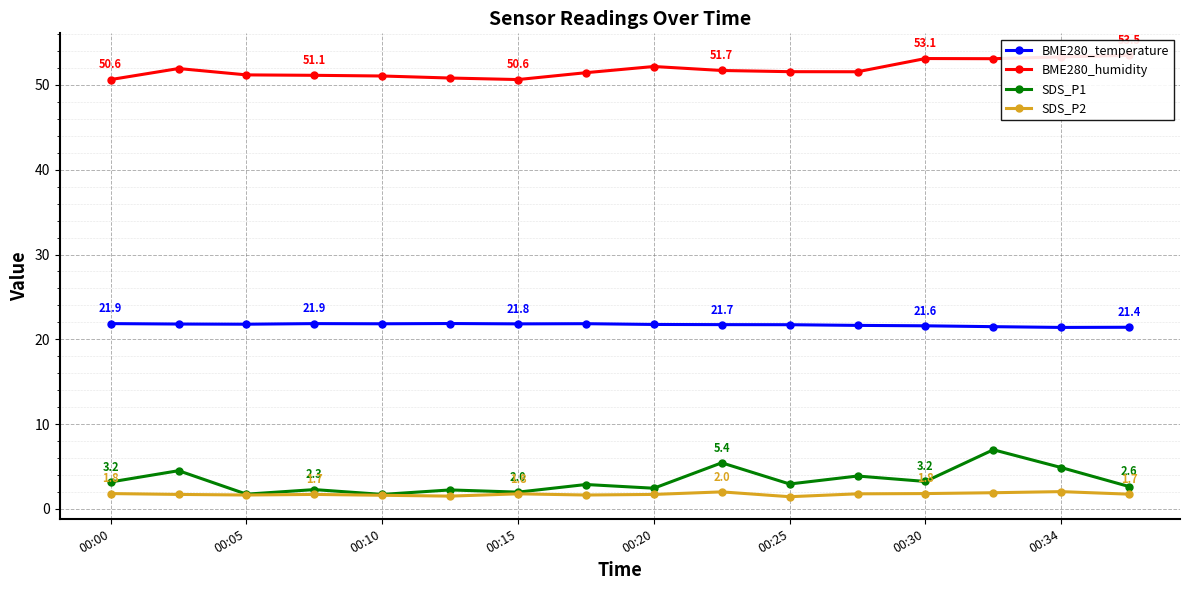

The value of SDS_P1 at 00:34 is 4.9. True or false?

True